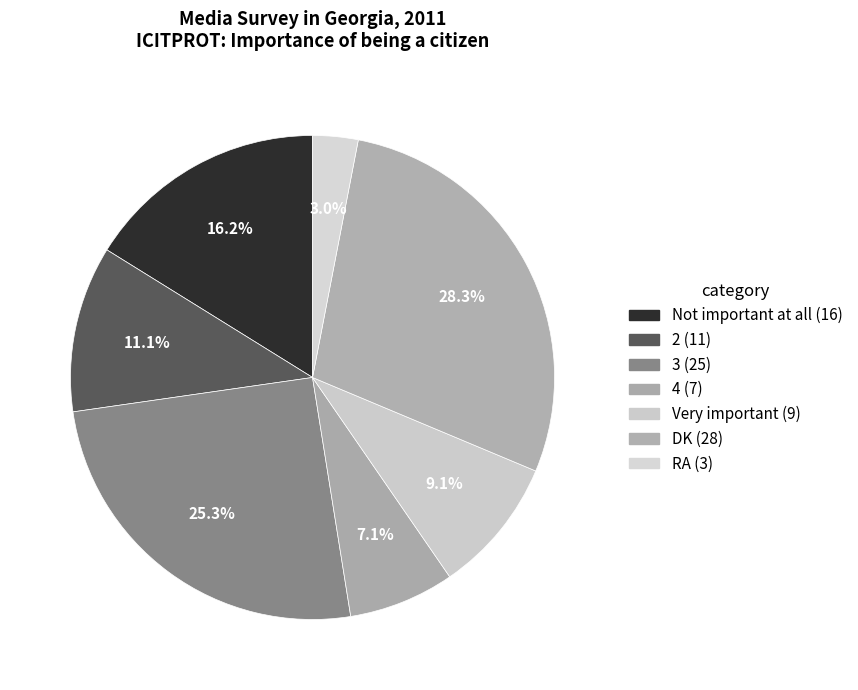

Is it true that Very important is 9% of the pie?

True